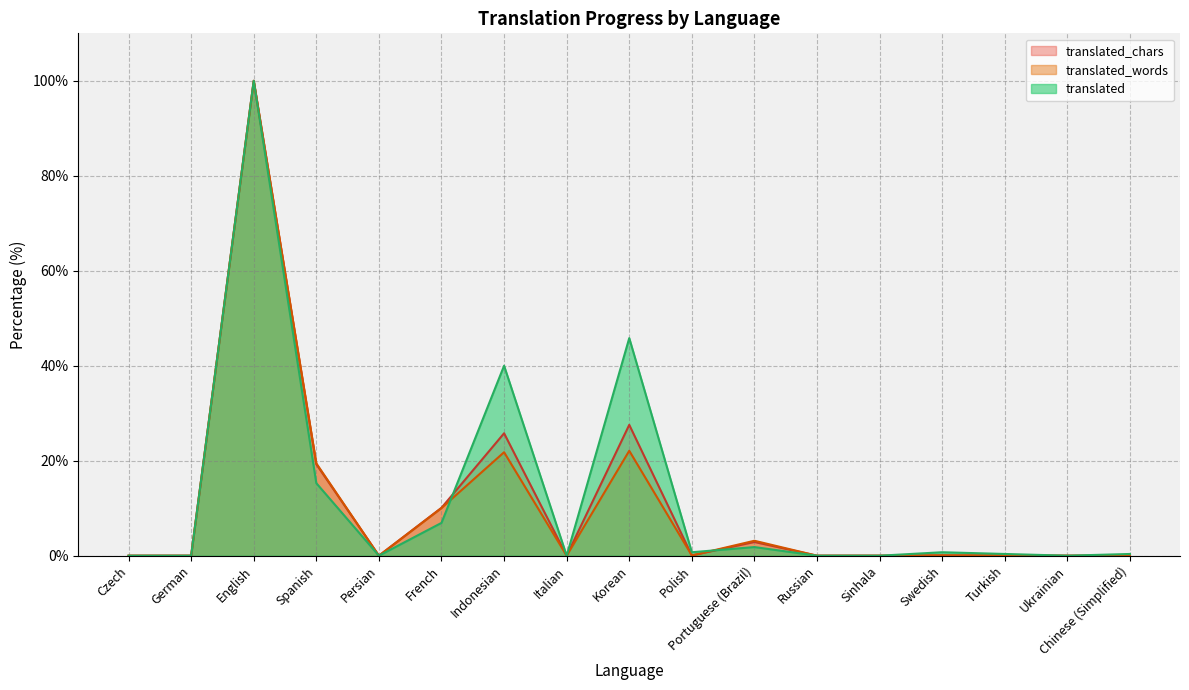

Which has a higher value, Persian or Portuguese (Brazil)?

Portuguese (Brazil)